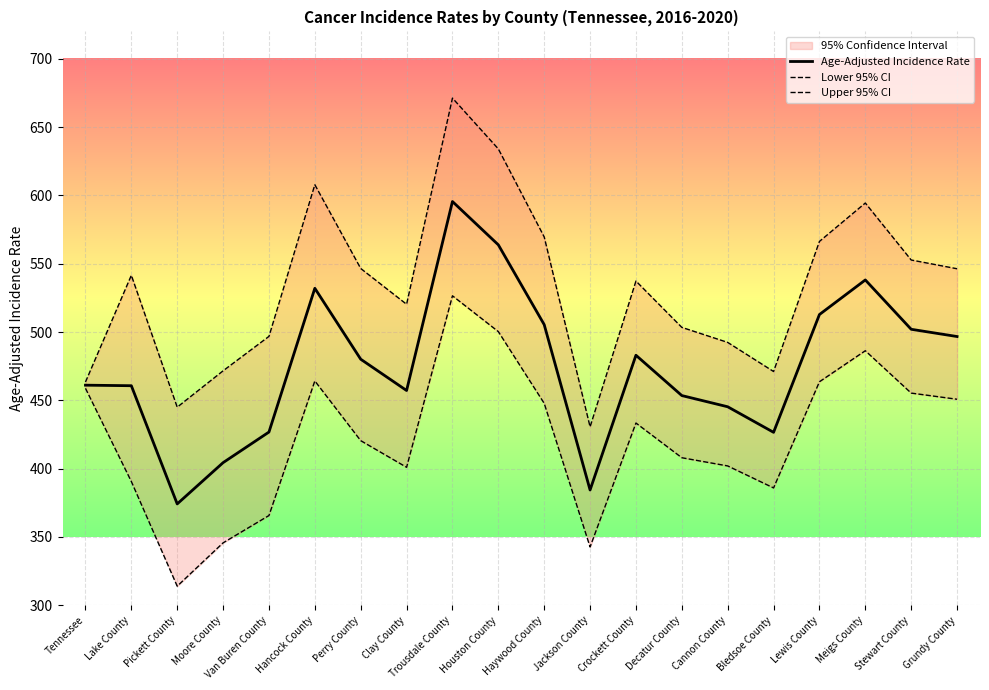

Which category has the lowest value across all series?

Pickett County